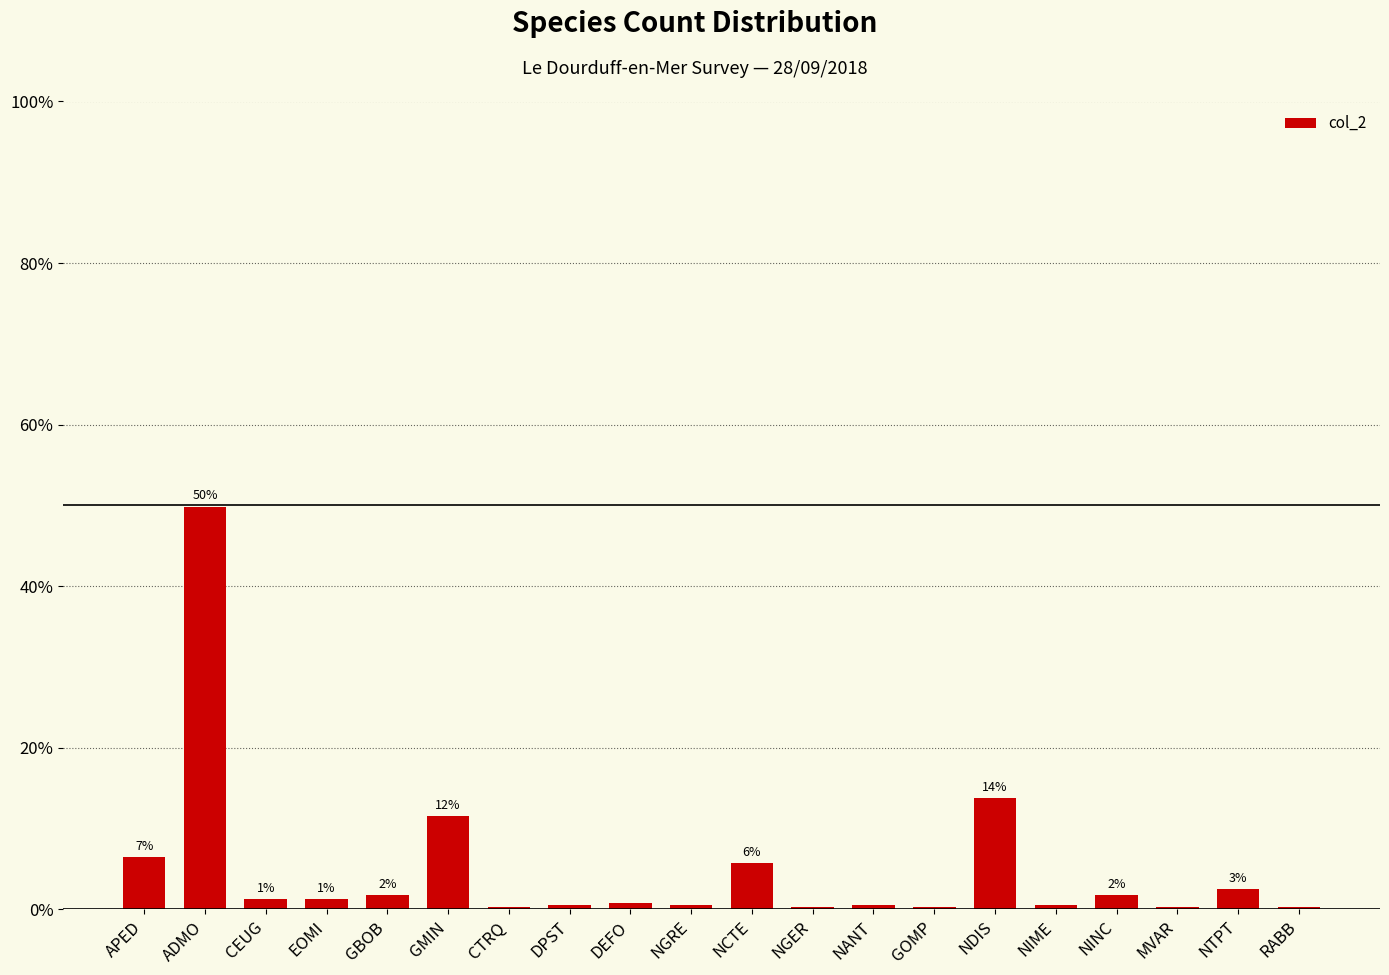

What is the value of the 2nd bar from the left?

49.9